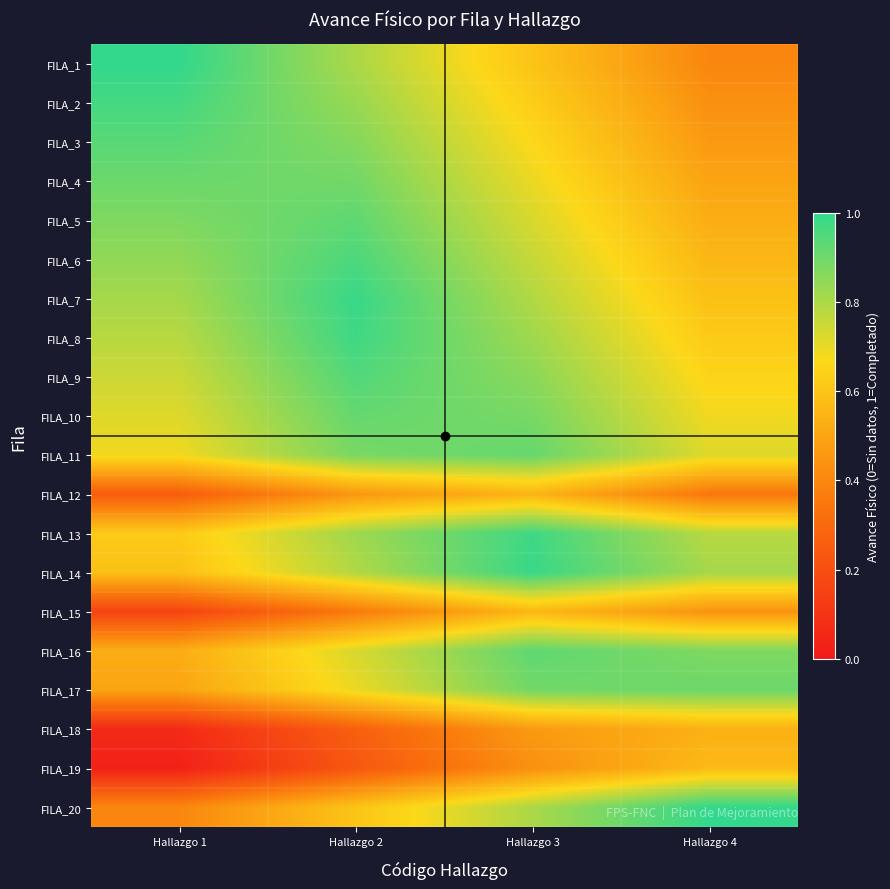

At how many categories does at least one series exceed 0?

4